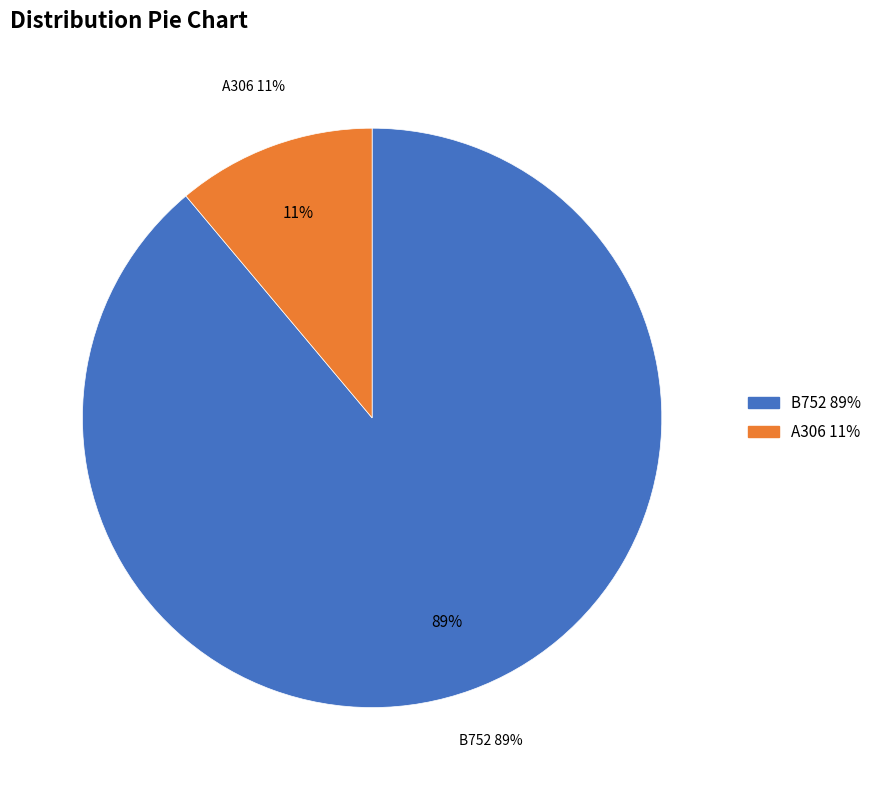

Is it true that A306 is 11% of the pie?

True